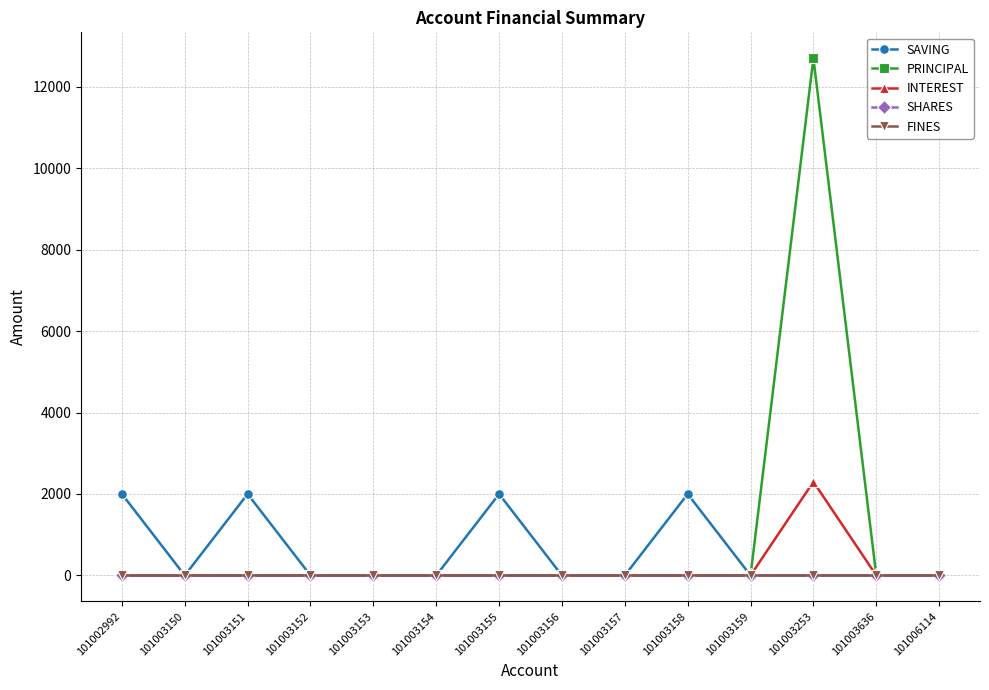

Reading left to right, what are all the values shown in this chart?

SAVING: 2000	0	2000	0	0	0	2000	0	0	2000	0	0	0	0
PRINCIPAL: 0	0	0	0	0	0	0	0	0	0	0	12700	0	0
INTEREST: 0	0	0	0	0	0	0	0	0	0	0	2300	0	0
SHARES: 0	0	0	0	0	0	0	0	0	0	0	0	0	0
FINES: 0	0	0	0	0	0	0	0	0	0	0	0	0	0